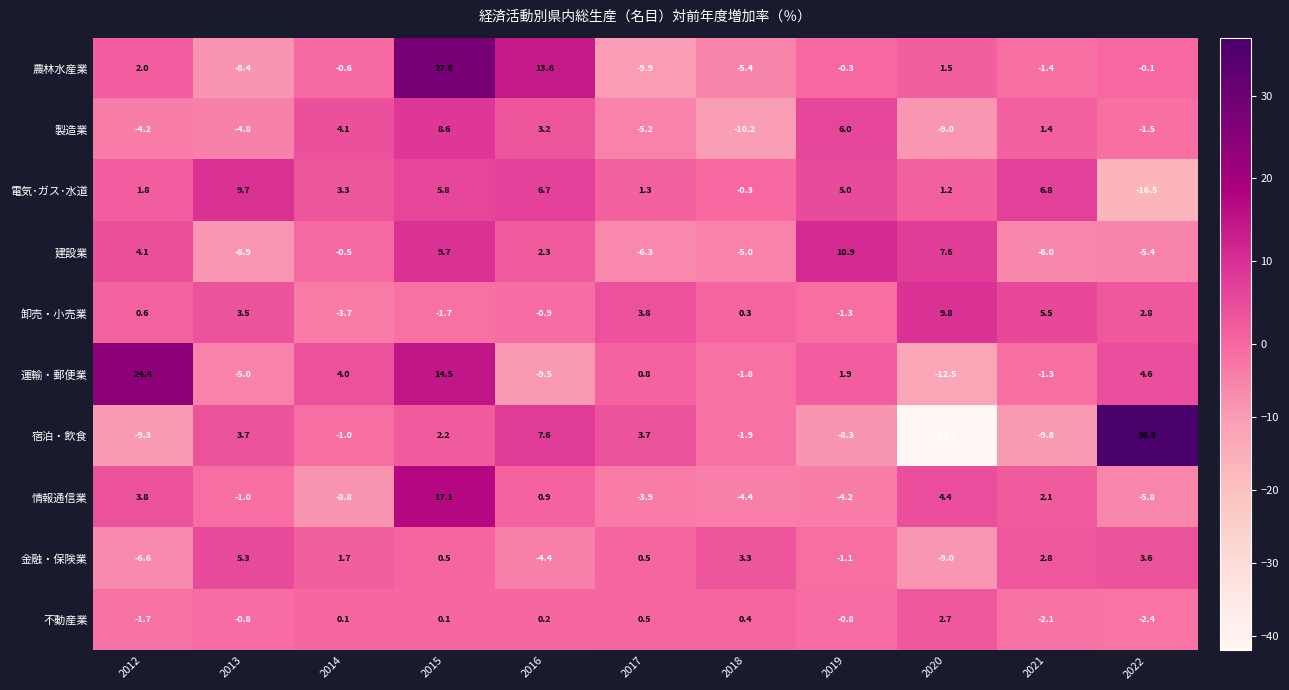

Which series changed the most between 2012 and 2013?

運輸・郵便業